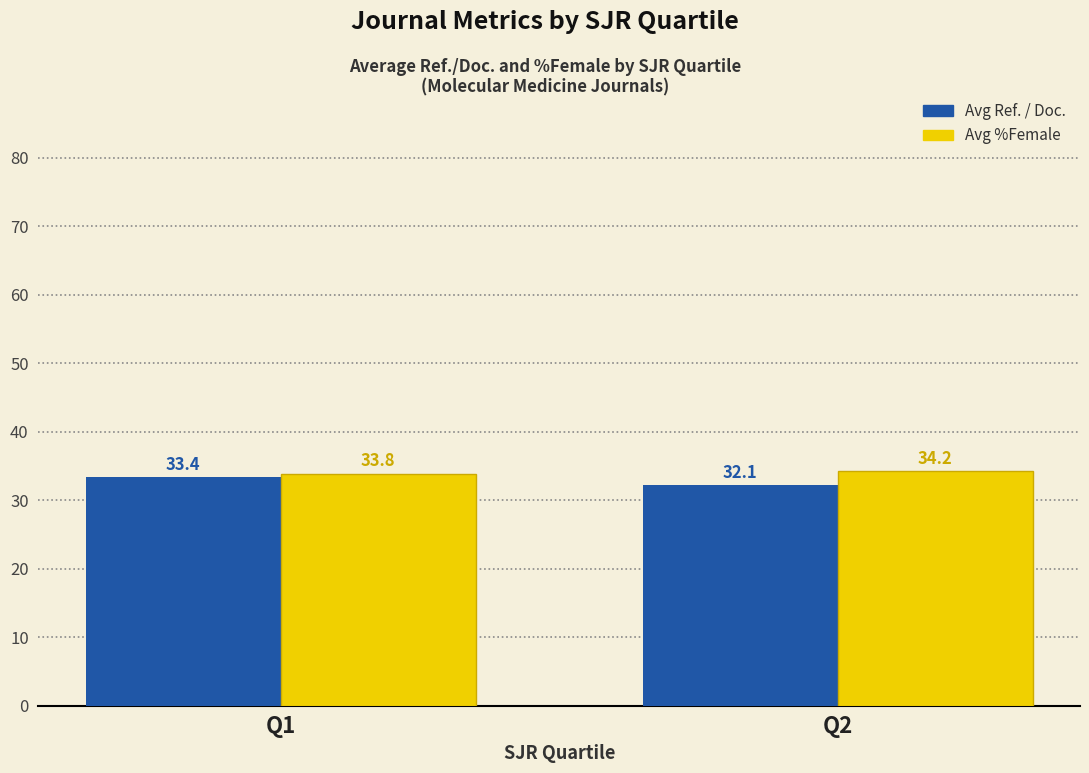

At which label does Avg %Female first exceed 34?

Q2